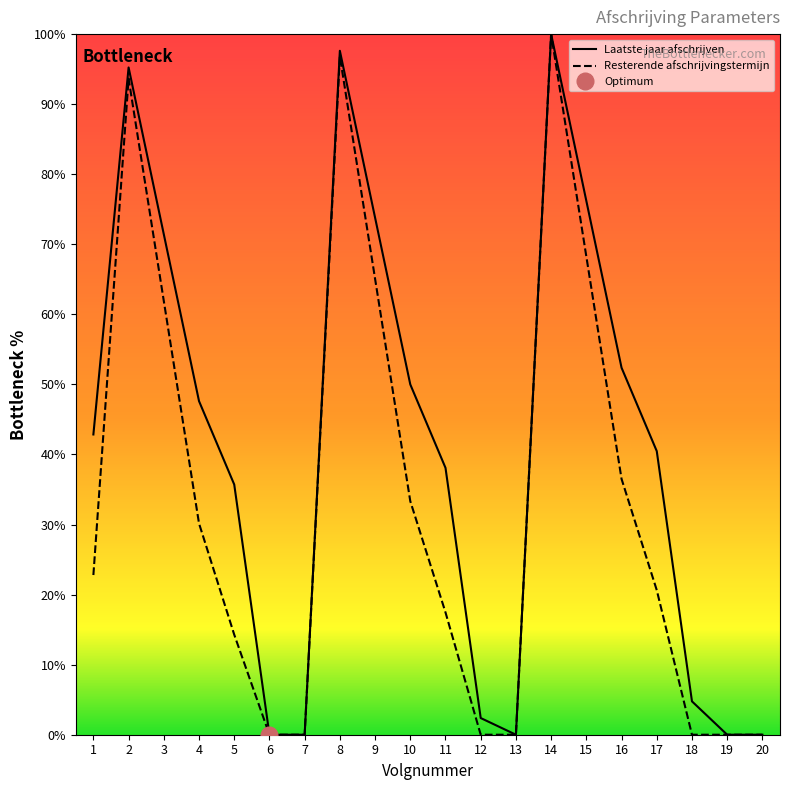

Which series has the largest range (max minus min)?

Laatste jaar afschrijven